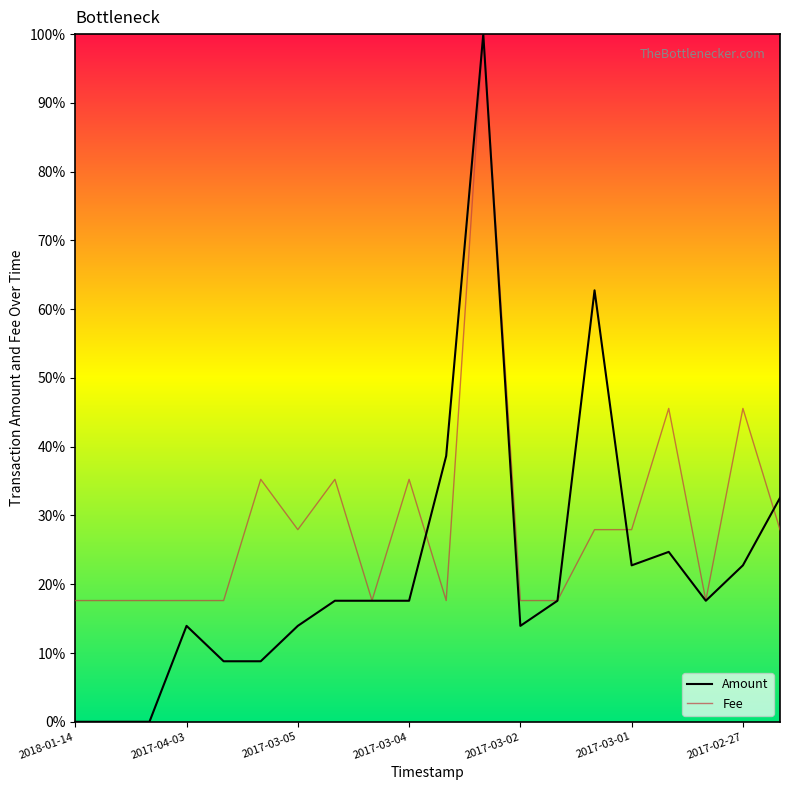

Rank the series by their average value, from highest to lowest.

Fee, Amount